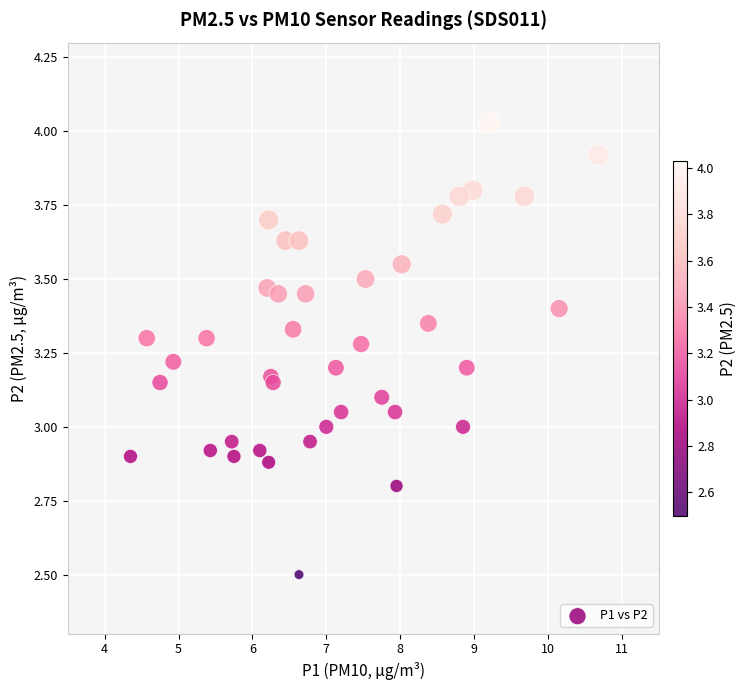

What is the range of Y values (max minus min)?

1.5